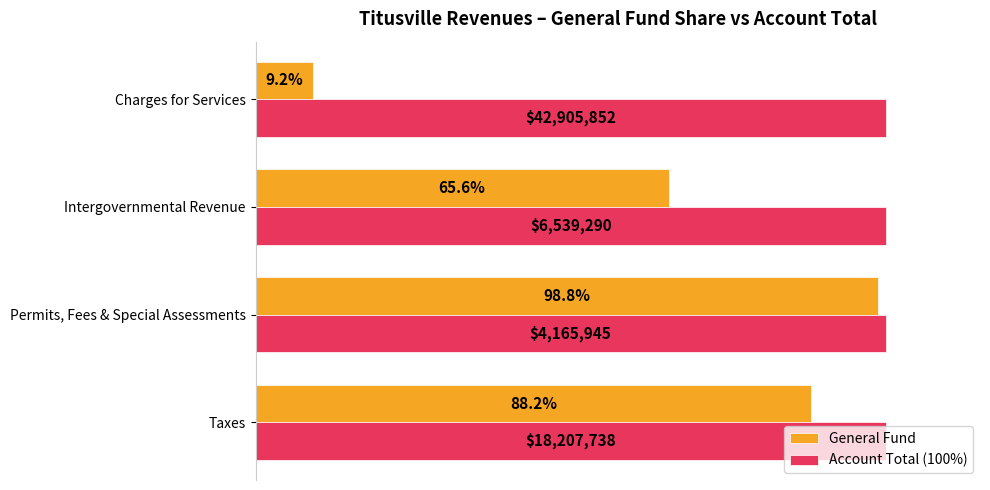

Which series changed the most between Permits, Fees & Special Assessments and Intergovernmental Revenue?

General Fund